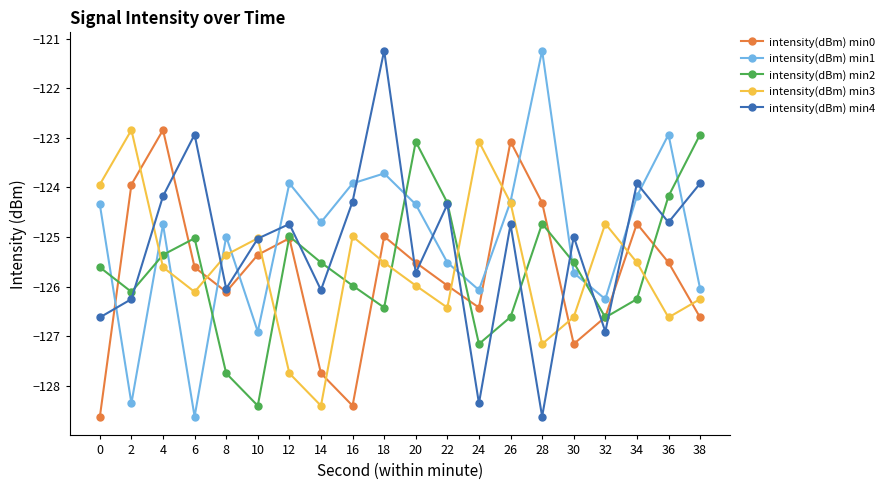

At 16, list the series in order from smallest to largest.

intensity(dBm) min0, intensity(dBm) min2, intensity(dBm) min3, intensity(dBm) min4, intensity(dBm) min1